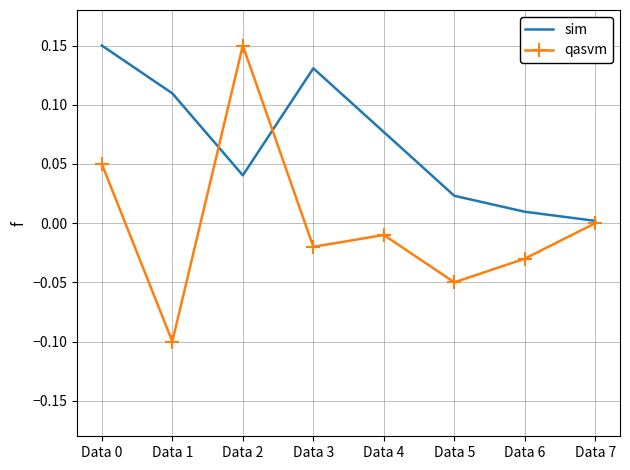

At how many categories does at least one series exceed 0?

8